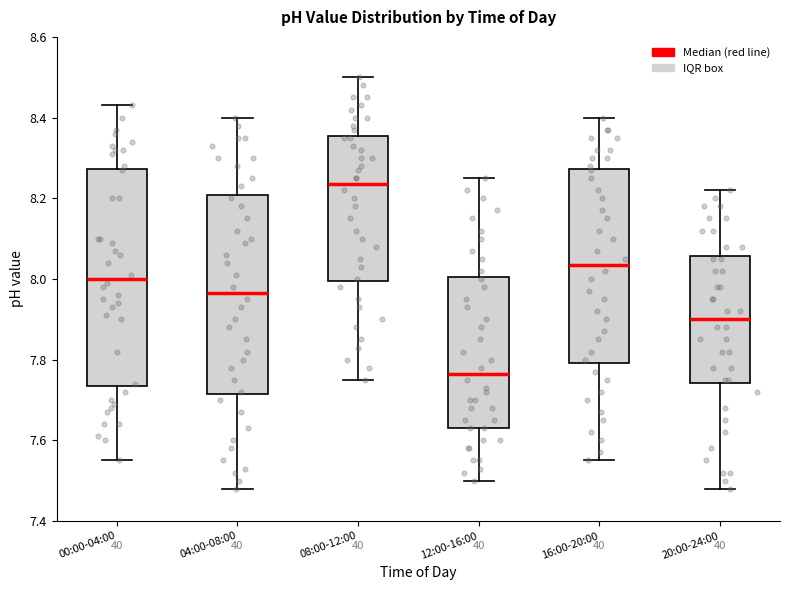

Where does the upper whisker of the box for 20:00-24:00 end on the y-axis? The values are not printed on the chart, so give them approximately, as read against the axis.

8.22